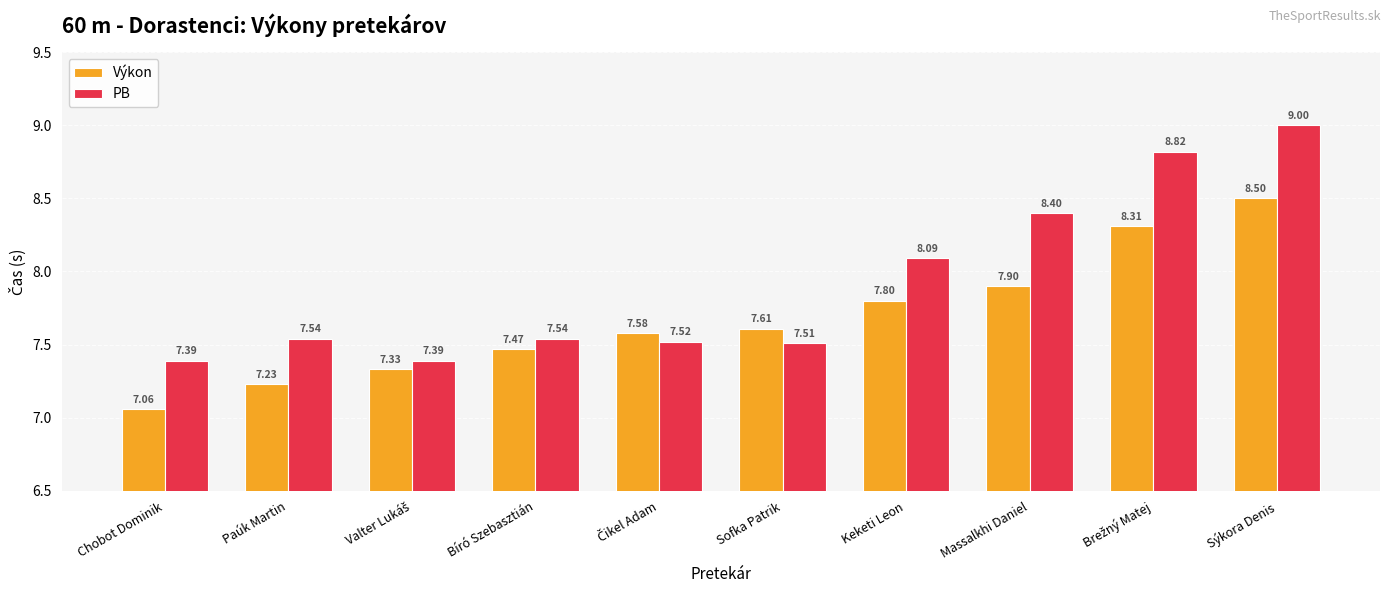

What value does the Výkon series have at Sýkora Denis?

8.5